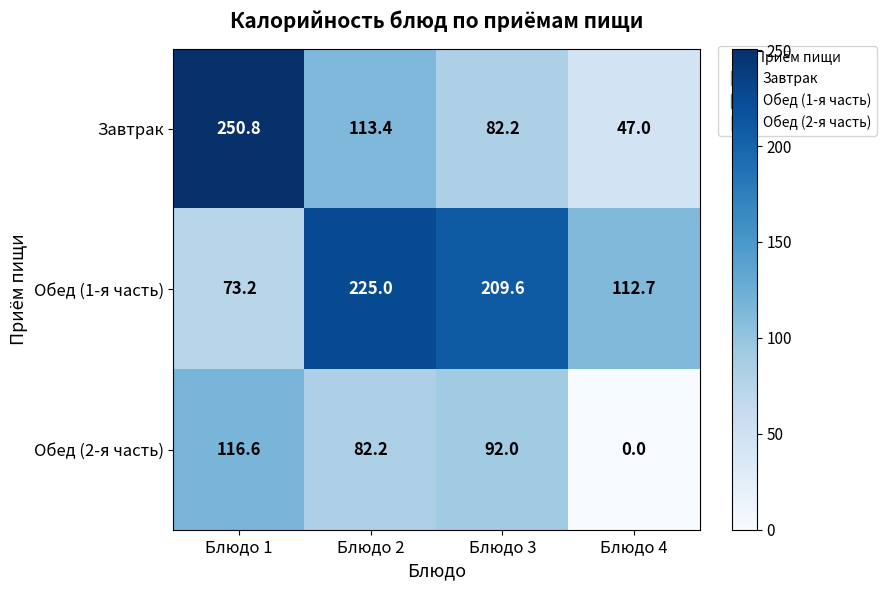

What is the difference between the Завтрак values at Блюдо 3 and Блюдо 4?

35.2